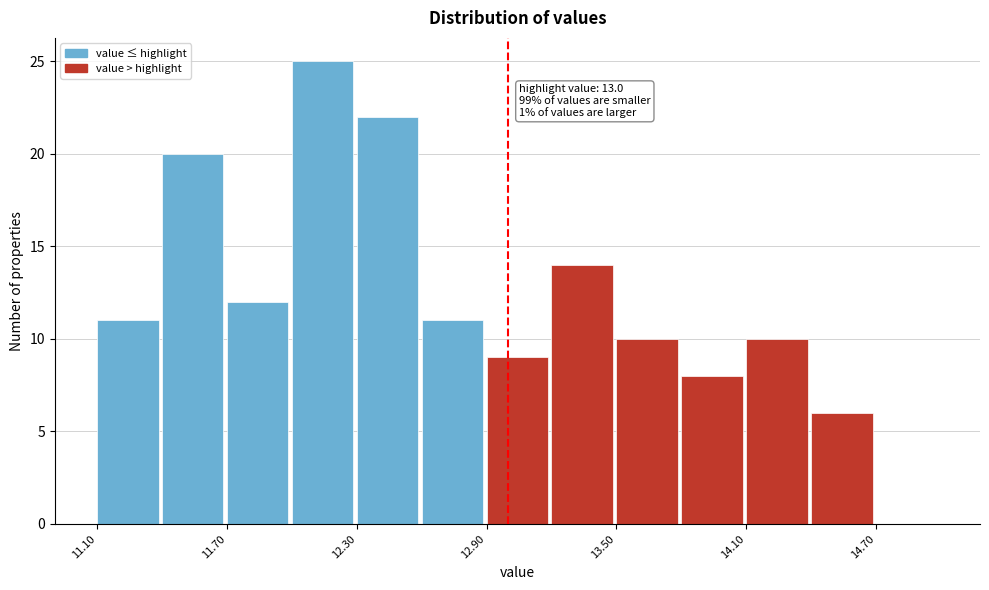

Around what value on the x-axis is the tallest bar? Give the approximate position of its centre, as read against the axis.

12.1